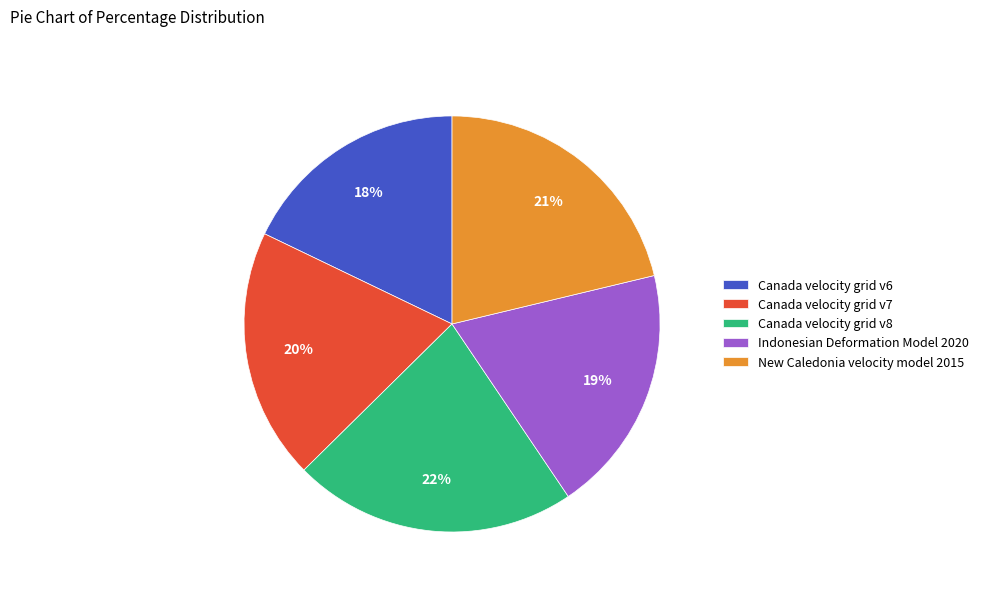

What percentage is the New Caledonia velocity model 2015 slice, to the nearest percent?

21%